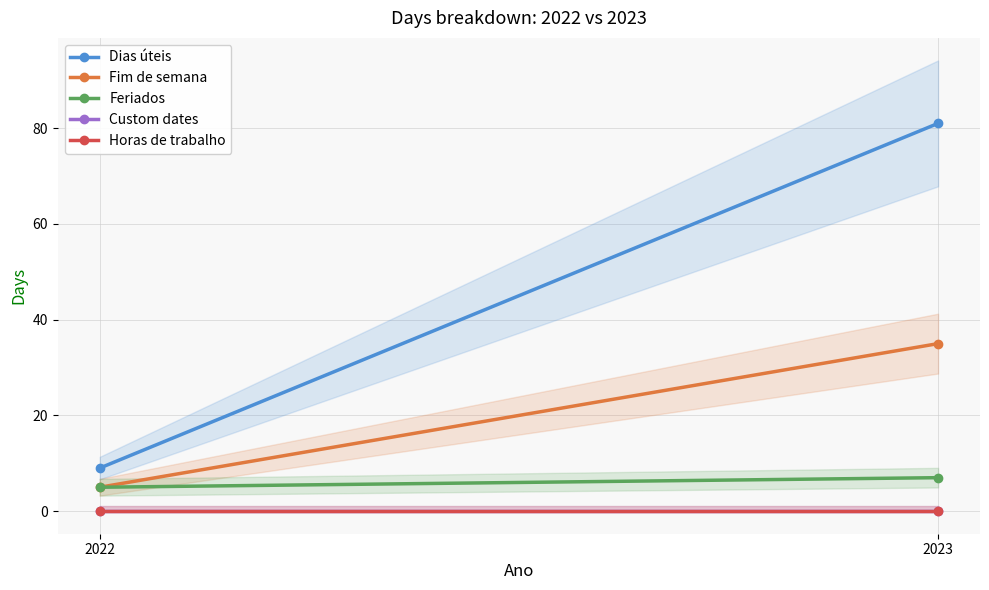

How many lines are shown in the chart?

5